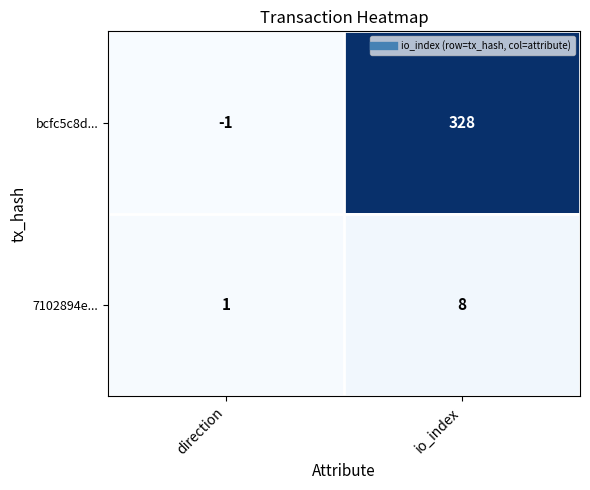

Which series has the largest total across all categories?

bcfc5c8d...